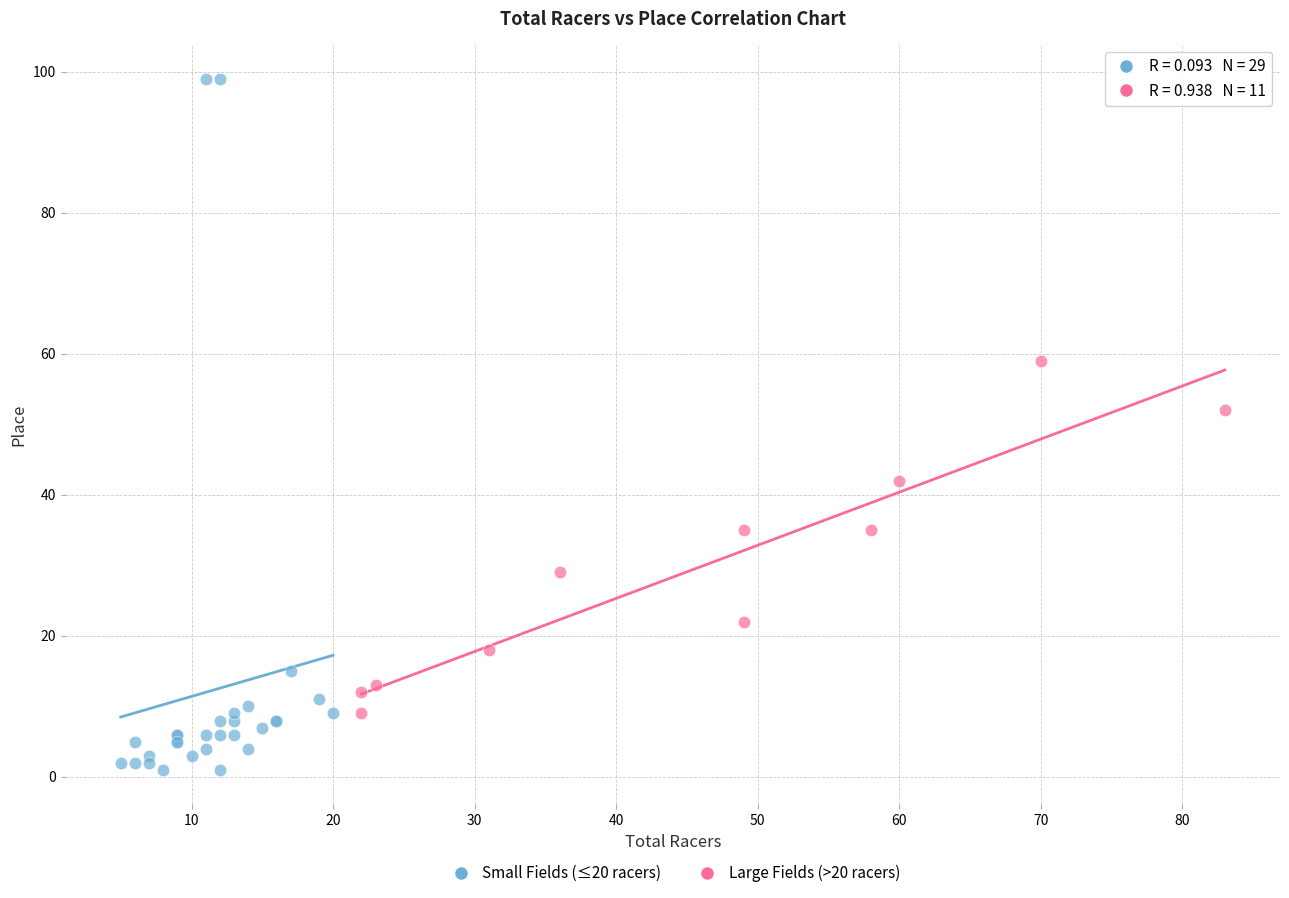

Which series has the widest spread of Y values?

Small Fields (≤20 racers)